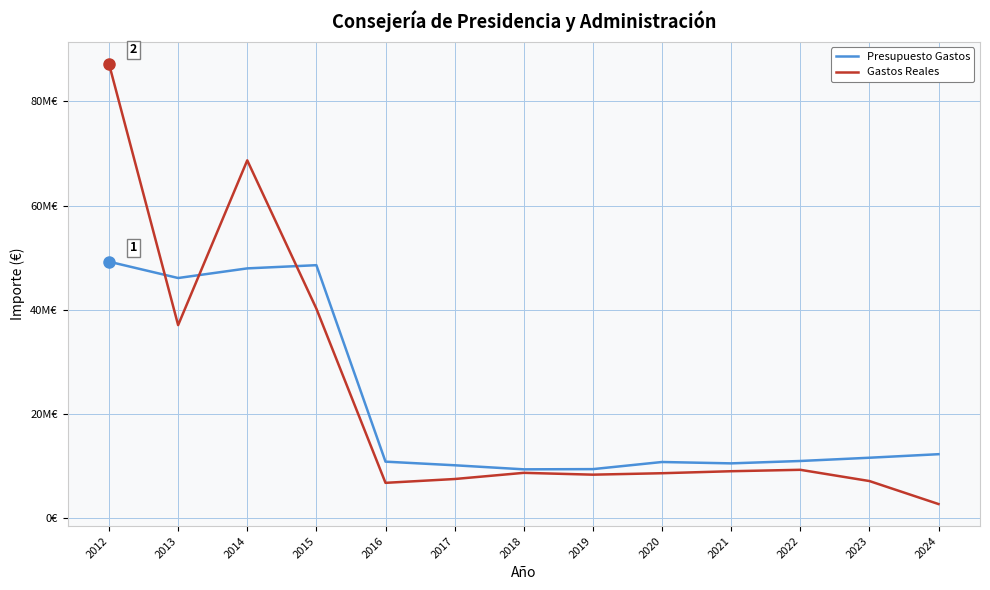

What is the difference between the Presupuesto Gastos values at 2022 and 2021?

456135.0